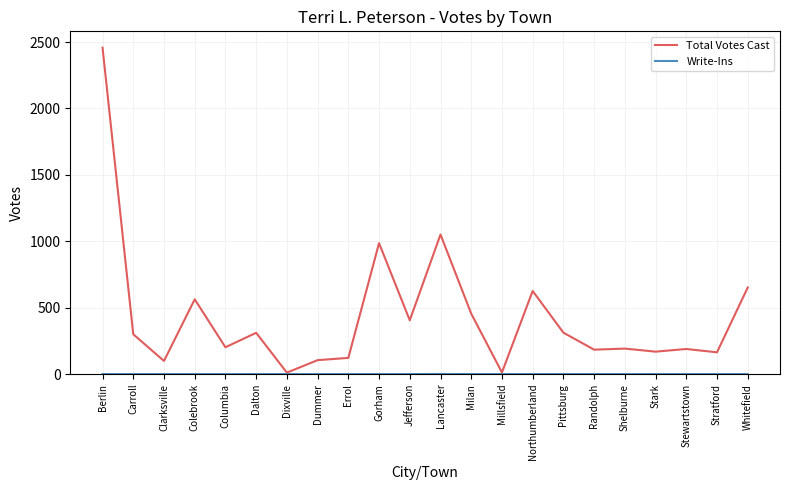

What is the maximum value shown in the chart?

2458